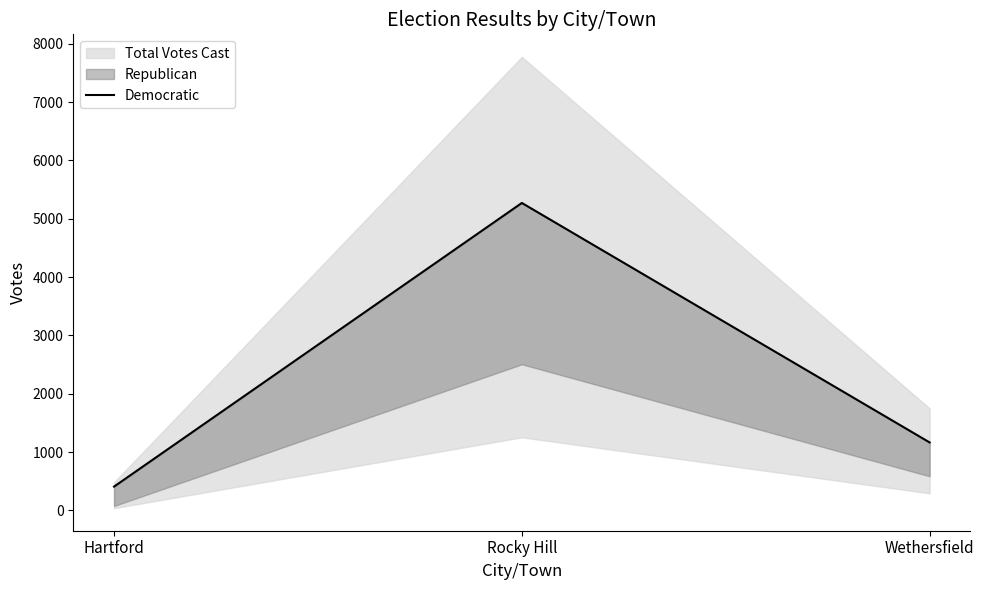

List the labels in order of value, largest first.

Rocky Hill, Wethersfield, Hartford